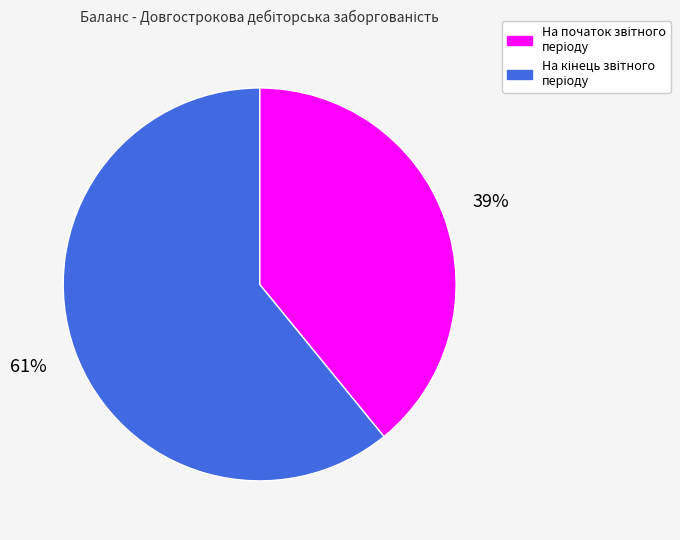

Count the number of slices in the pie.

2